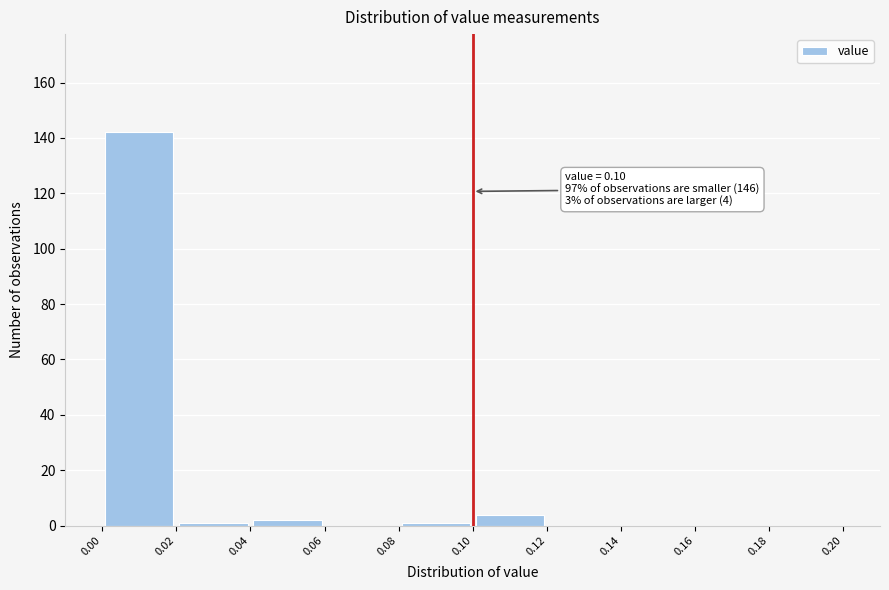

Which range on the x-axis has the tallest bar?

0.00 to 0.02